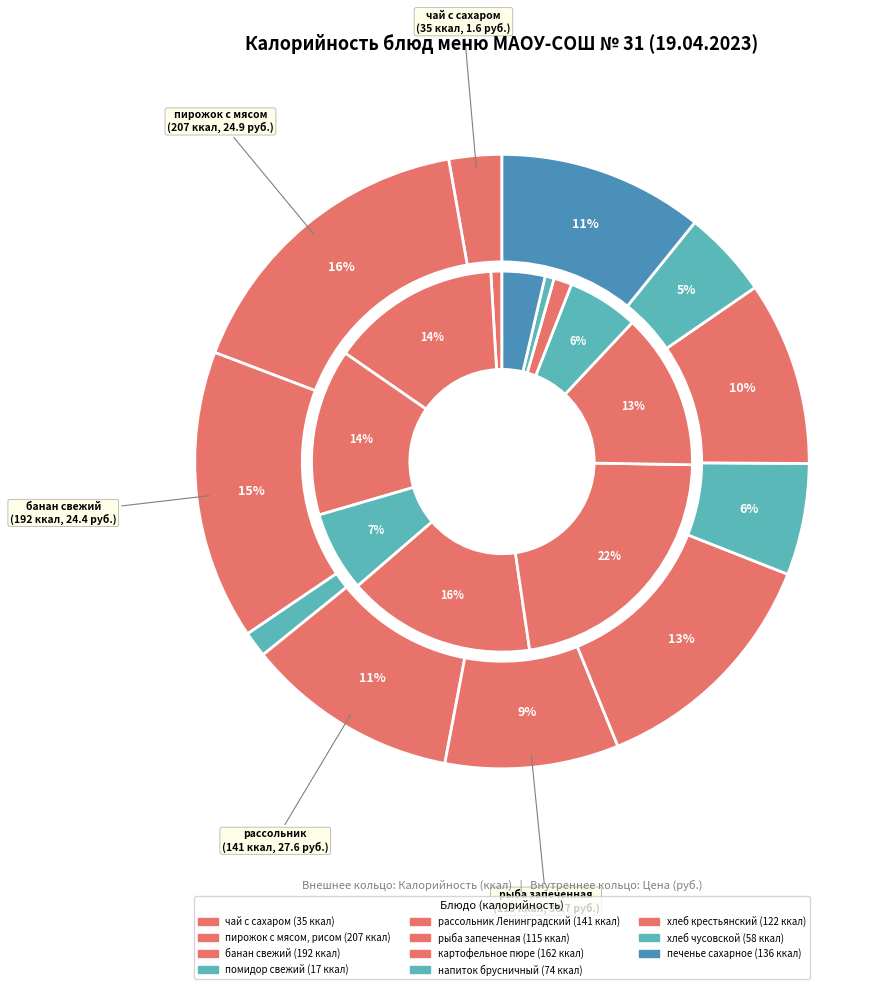

Rank the categories by values value from highest to lowest.

пирожок с мясом, рисом, банан свежий, картофельное пюре, рассольник Ленинградский, печенье сахарное, хлеб крестьянский, рыба запеченная, напиток брусничный, хлеб чусовской, чай с сахаром, помидор свежий